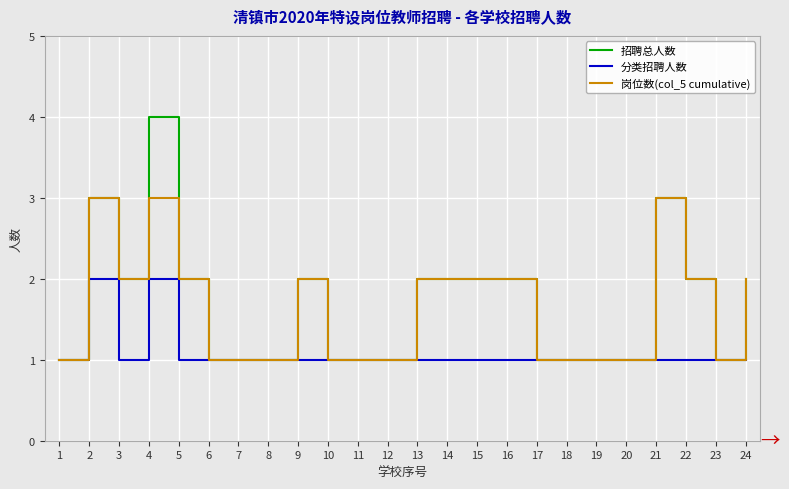

Which series has the largest total across all categories?

招聘总人数